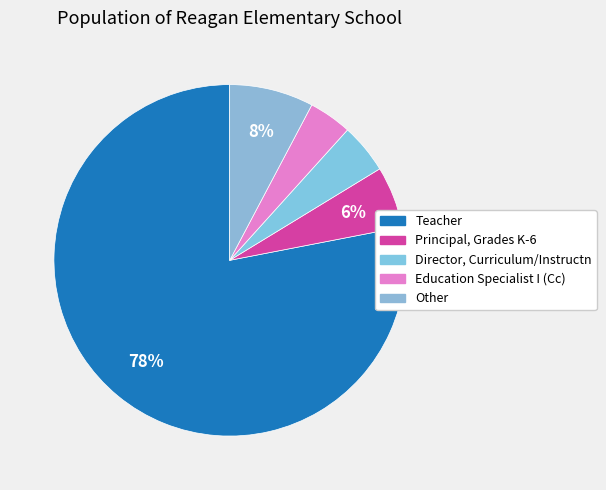

How many segments does this pie chart have?

5